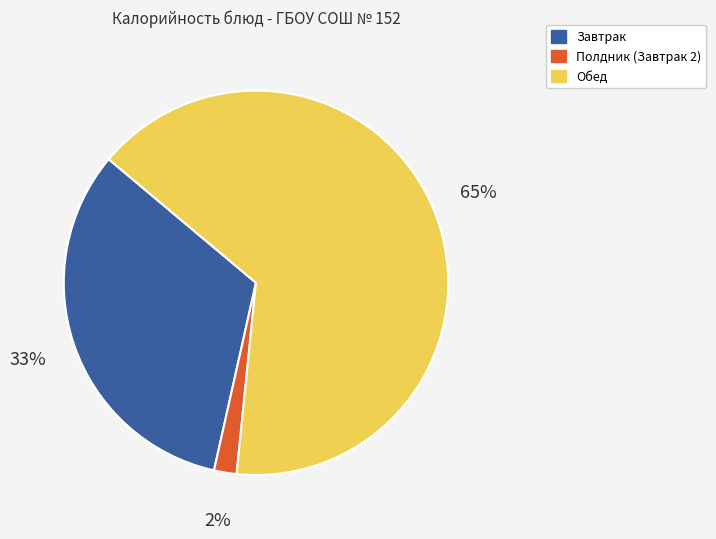

Does any single category account for the majority?

Yes